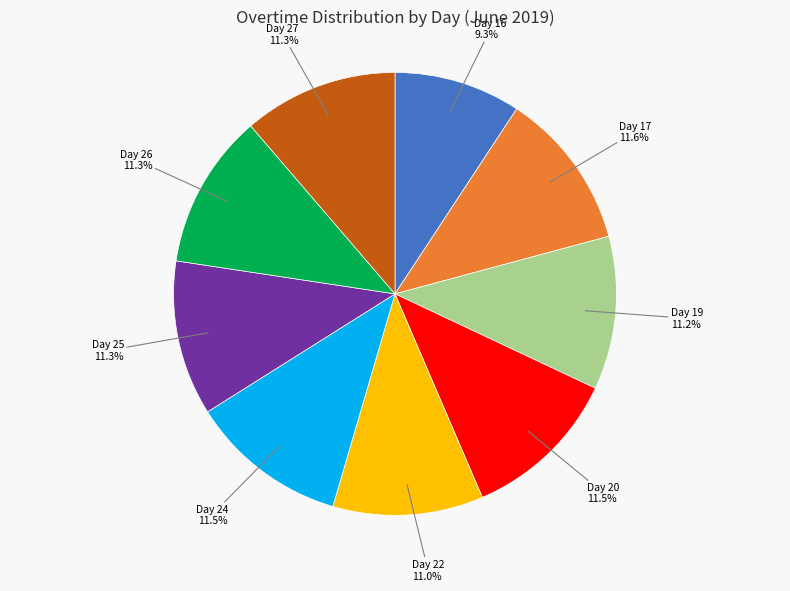

Which has a higher value, Day 17 or Day 22?

Day 17